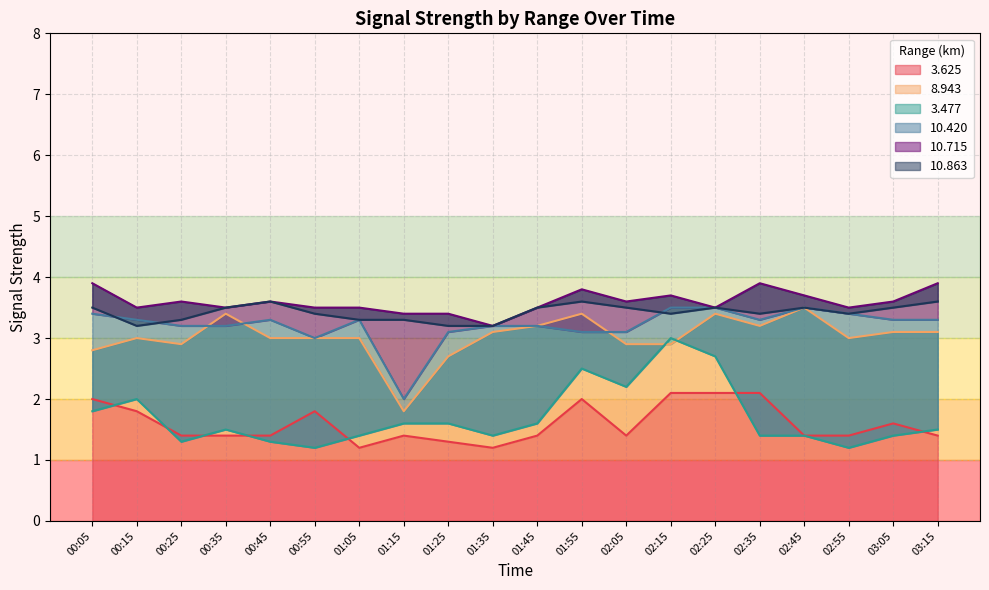

What are all the series names shown in the legend?

3.625, 8.943, 3.477, 10.420, 10.715, 10.863